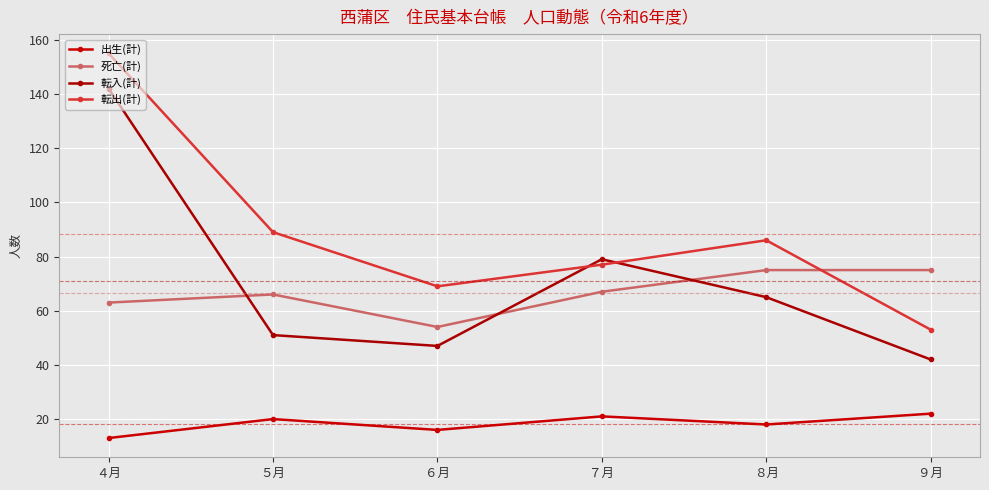

The value of 出生(計) at ７月 is 14. True or false?

False